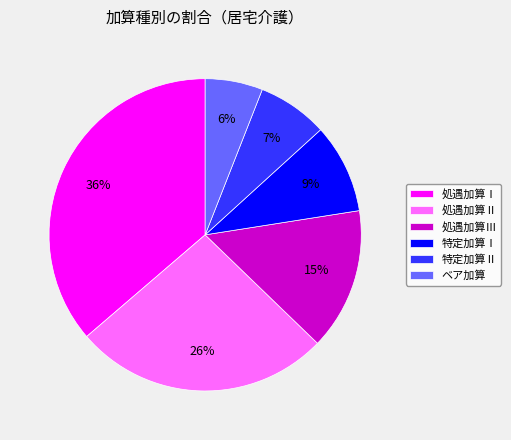

Which slice is the smallest?

ベア加算